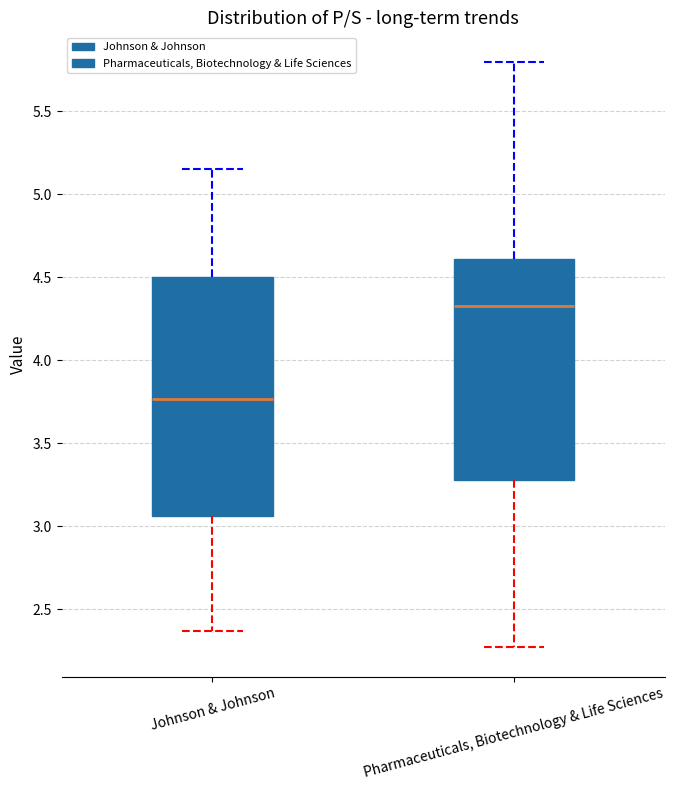

Which box has the lowest median line?

Johnson & Johnson